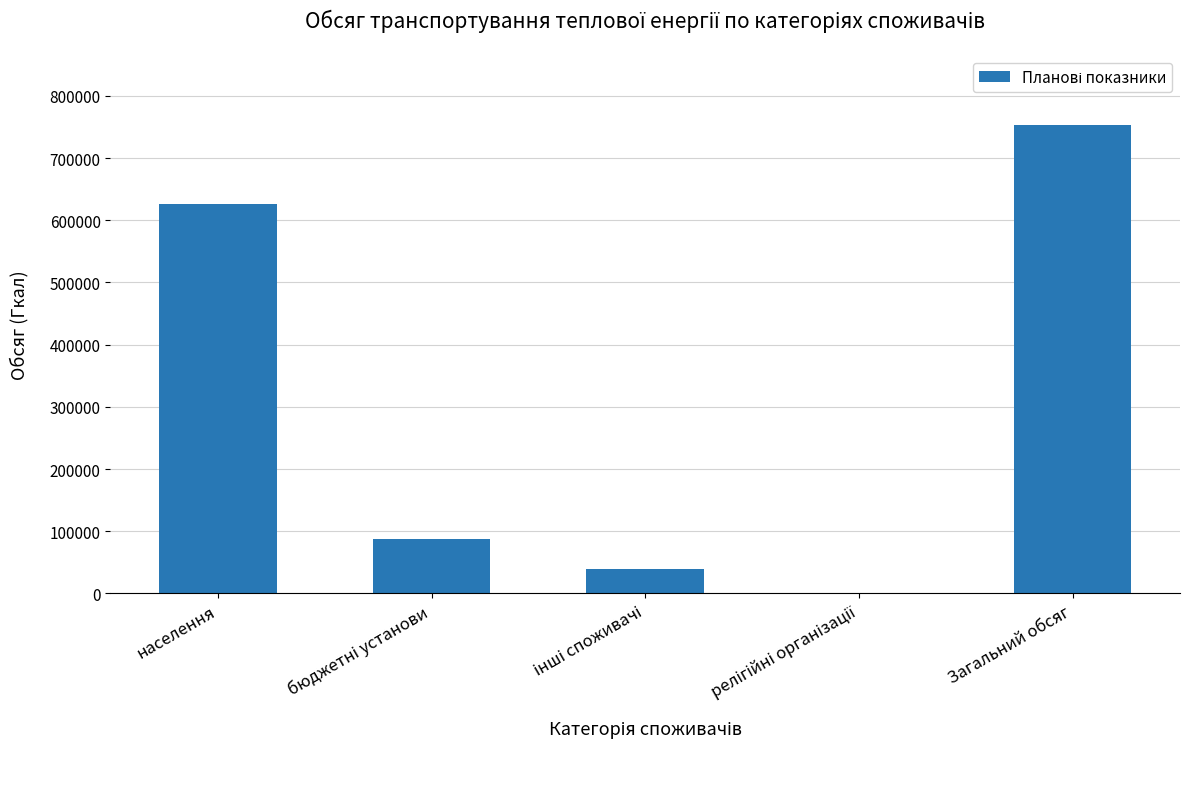

Approximately how many times larger is the value at населення compared to Загальний обсяг?

0.8